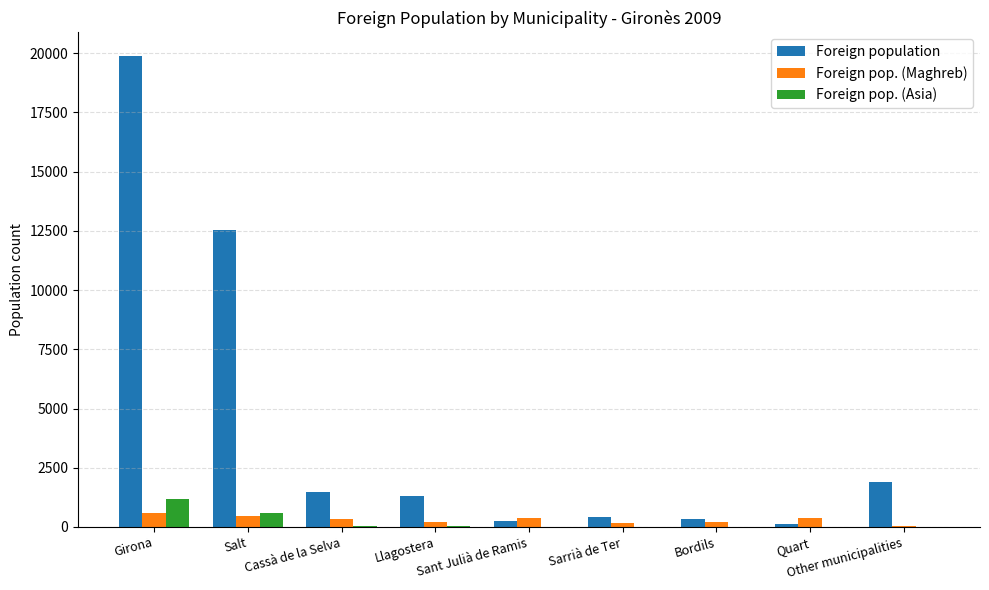

Where does the Foreign population series first go above 1327?

Girona